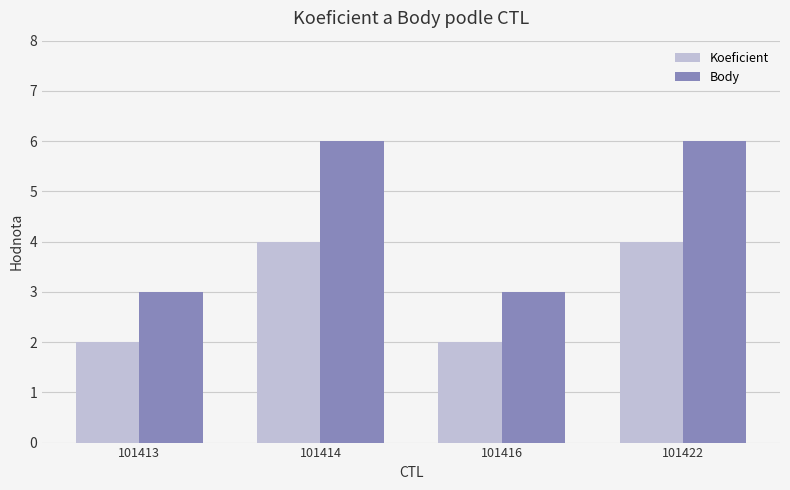

What are all the series names shown in the legend?

Koeficient, Body